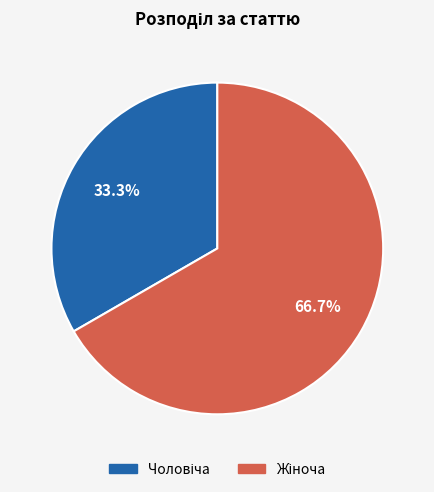

Does any single category account for the majority?

Yes